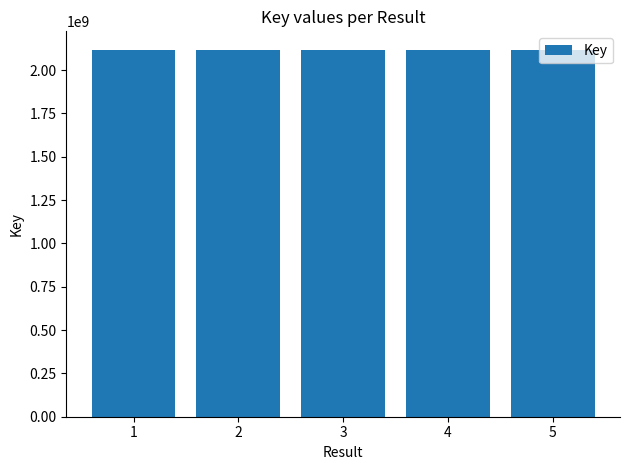

How many bars are there in total?

5